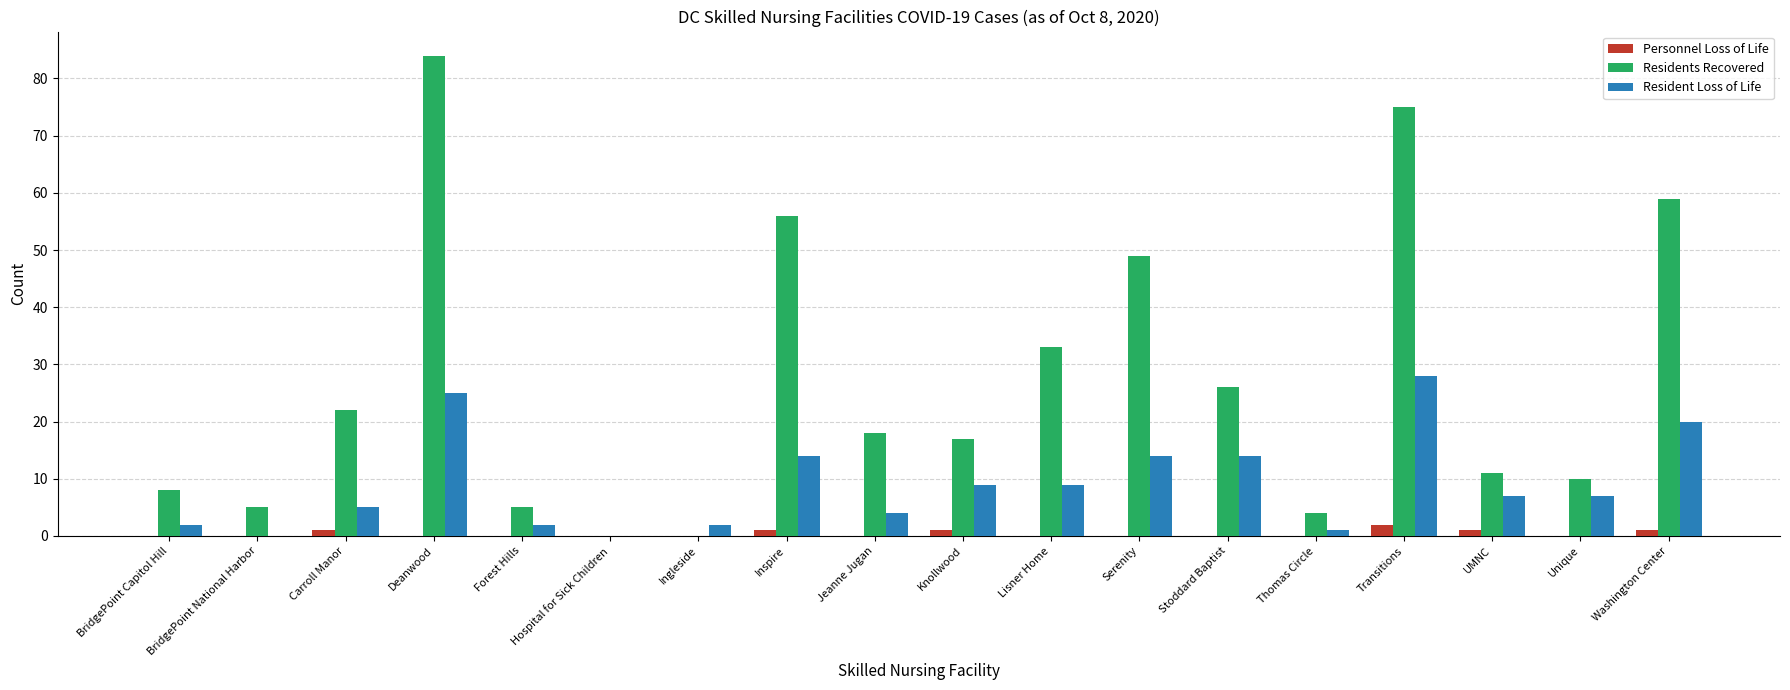

How many series are shown in this chart?

3